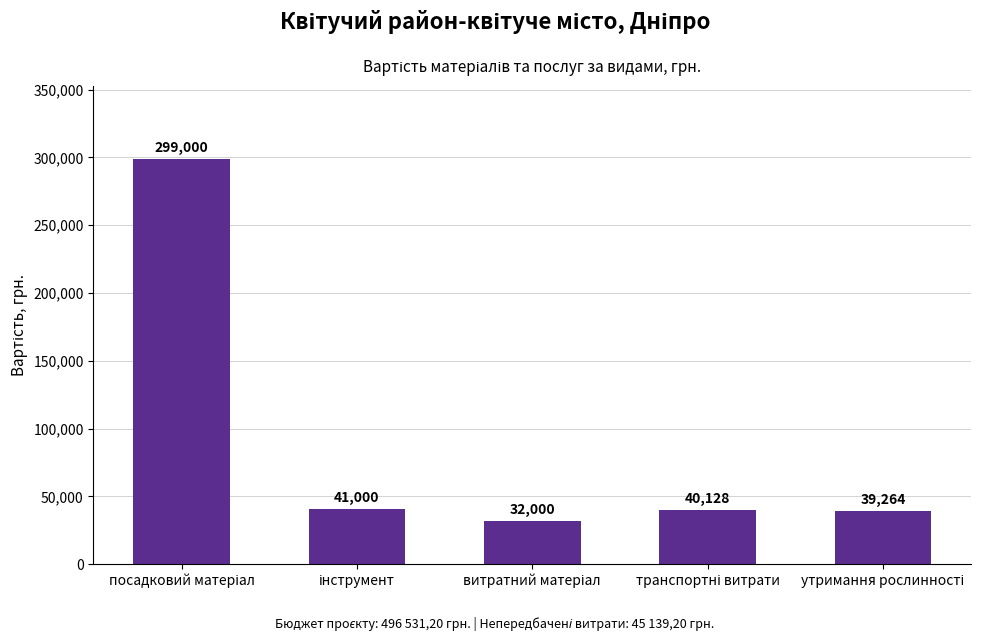

What is the difference between the maximum and minimum values?

267000